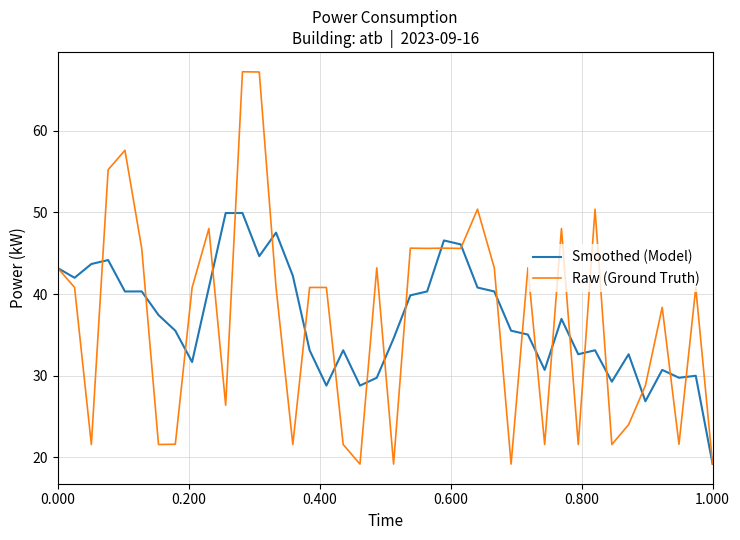

True or false: Raw (Ground Truth) and Smoothed (Model) intersect in this chart.

True